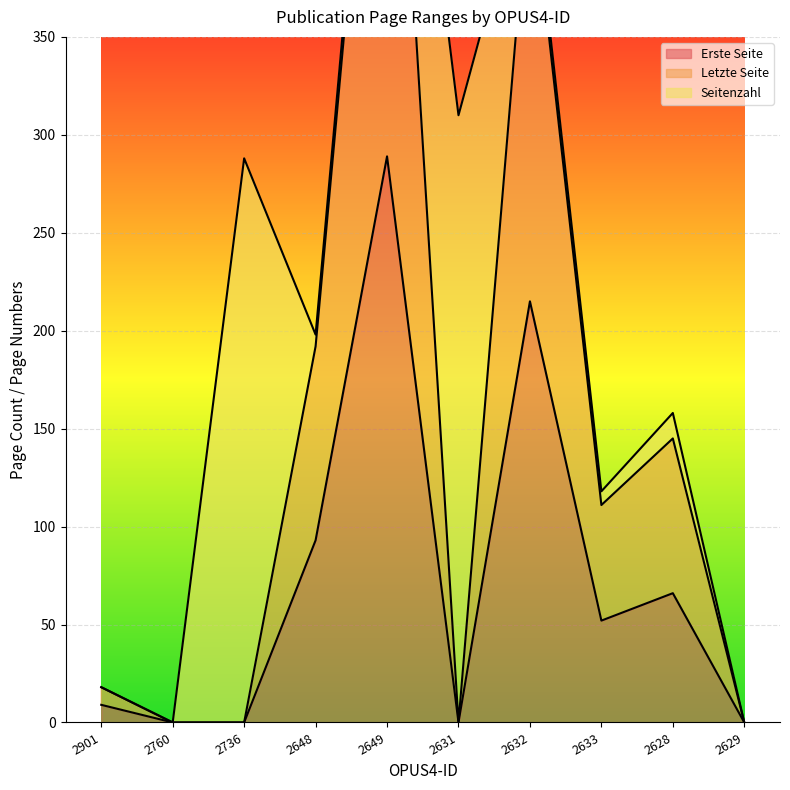

What is the label of the 10th point from the right?

2901